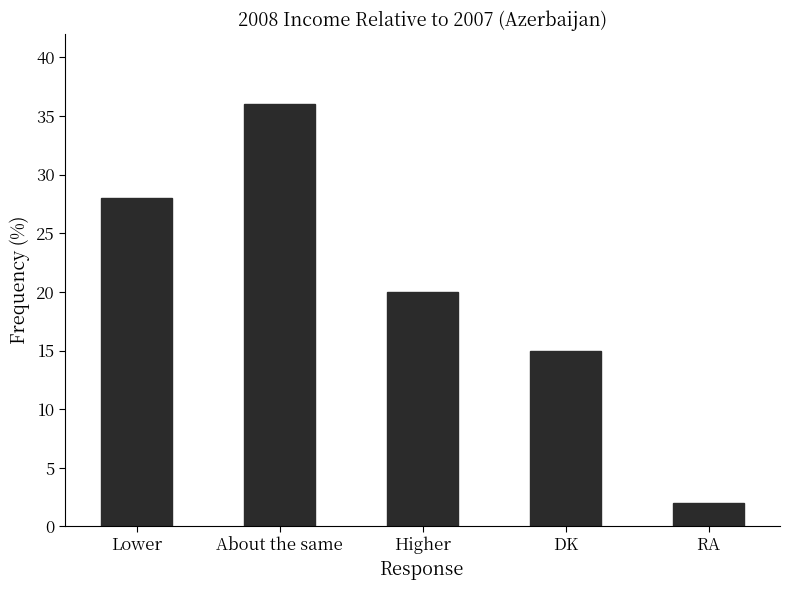

The value at About the same is 21. True or false?

False